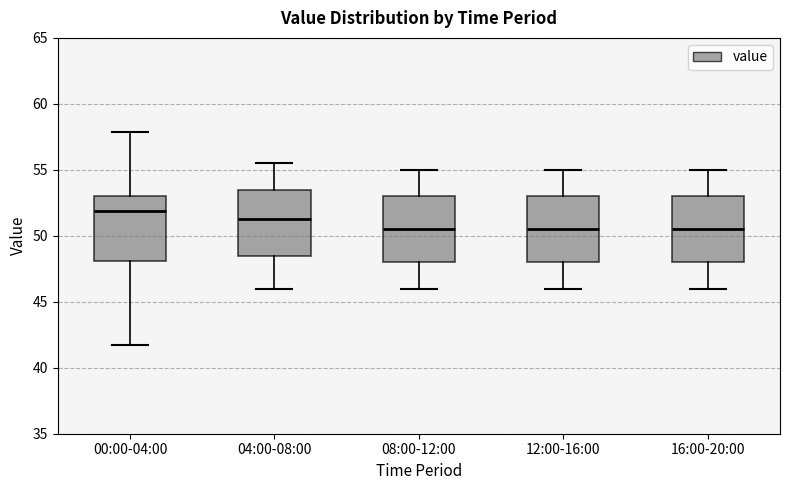

Which box has the highest median line?

00:00-04:00